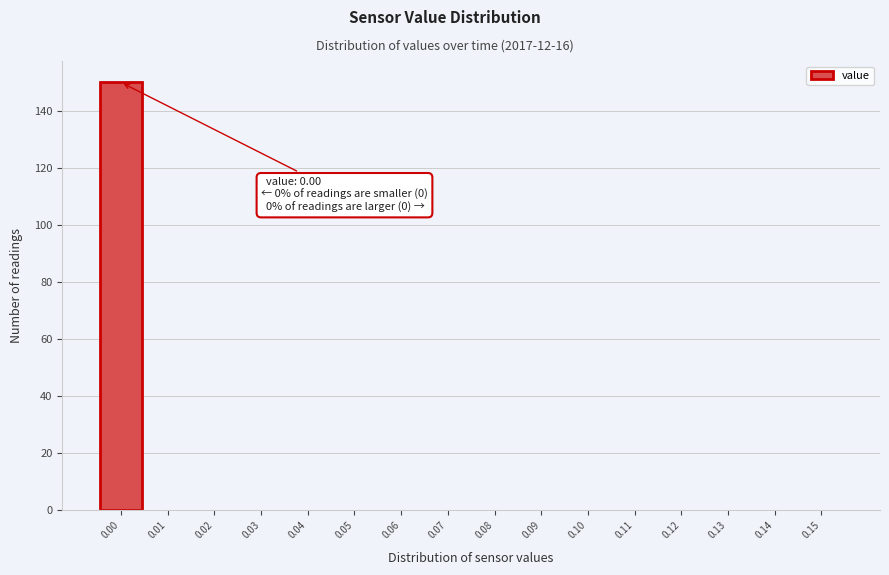

Over which range of the x-axis is the bar tallest?

-0.005 to 0.005